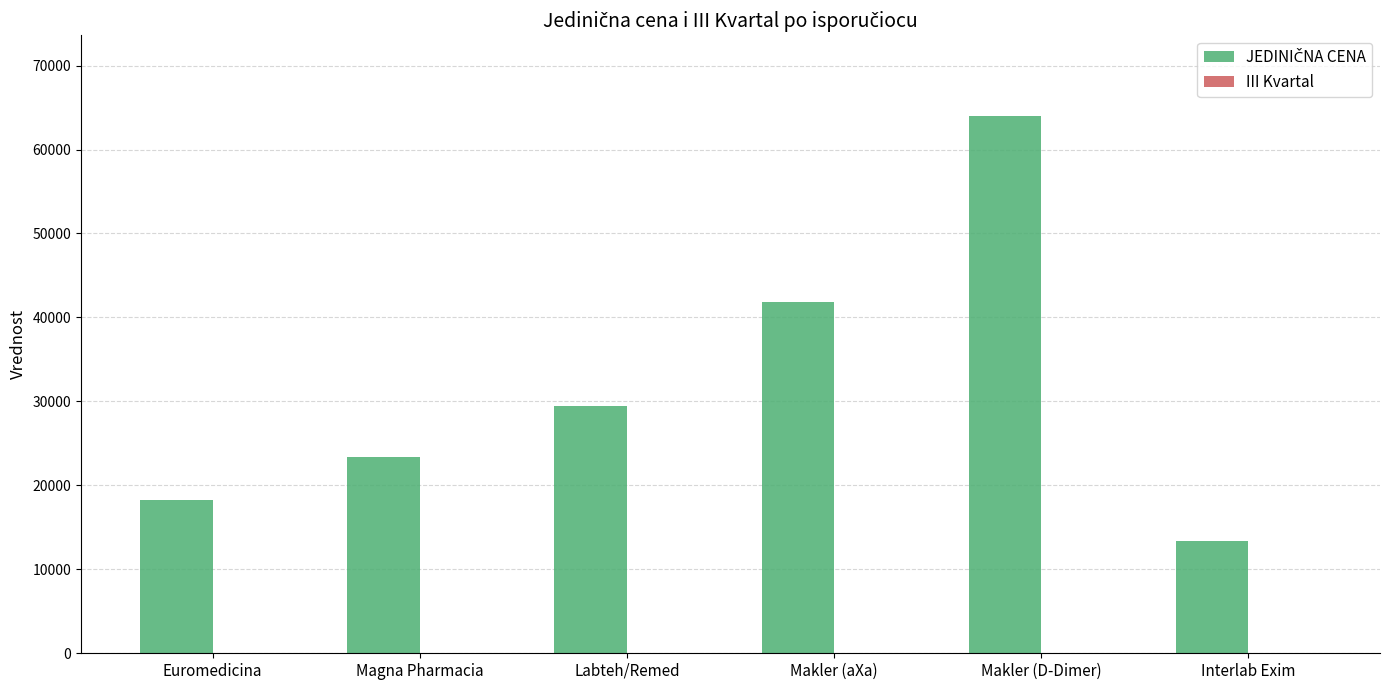

What is the greatest value displayed?

64000.0